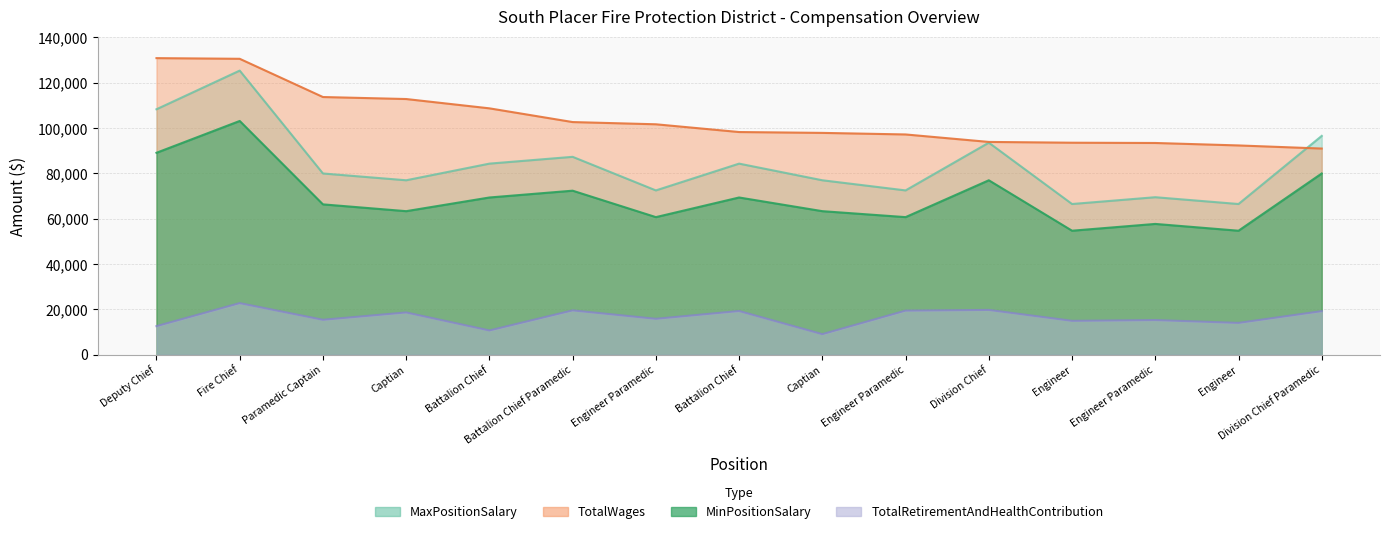

How many values in the MinPositionSalary series exceed 66300?

7